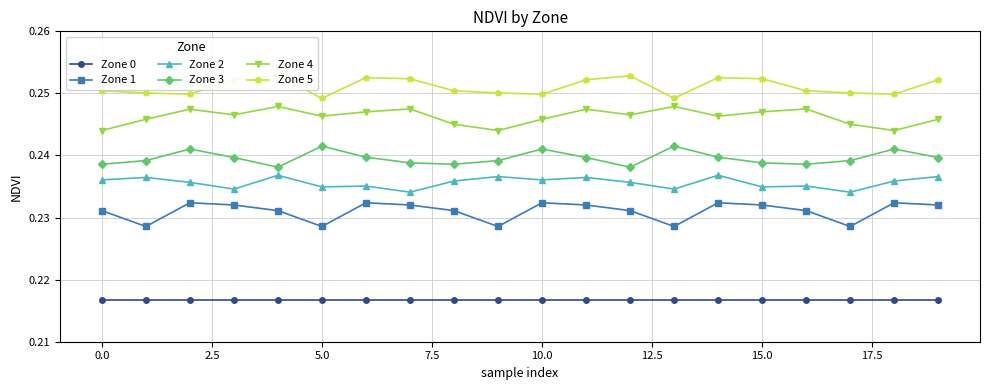

Reading left to right, what are all the values shown in this chart?

Zone 0: 0.2	0.2	0.2	0.2	0.2	0.2	0.2	0.2	0.2	0.2	0.2	0.2	0.2	0.2	0.2	0.2	0.2	0.2	0.2	0.2
Zone 1: 0.2	0.2	0.2	0.2	0.2	0.2	0.2	0.2	0.2	0.2	0.2	0.2	0.2	0.2	0.2	0.2	0.2	0.2	0.2	0.2
Zone 2: 0.2	0.2	0.2	0.2	0.2	0.2	0.2	0.2	0.2	0.2	0.2	0.2	0.2	0.2	0.2	0.2	0.2	0.2	0.2	0.2
Zone 3: 0.2	0.2	0.2	0.2	0.2	0.2	0.2	0.2	0.2	0.2	0.2	0.2	0.2	0.2	0.2	0.2	0.2	0.2	0.2	0.2
Zone 4: 0.2	0.2	0.2	0.2	0.2	0.2	0.2	0.2	0.2	0.2	0.2	0.2	0.2	0.2	0.2	0.2	0.2	0.2	0.2	0.2
Zone 5: 0.3	0.3	0.2	0.3	0.3	0.2	0.3	0.3	0.3	0.3	0.2	0.3	0.3	0.2	0.3	0.3	0.3	0.3	0.2	0.3